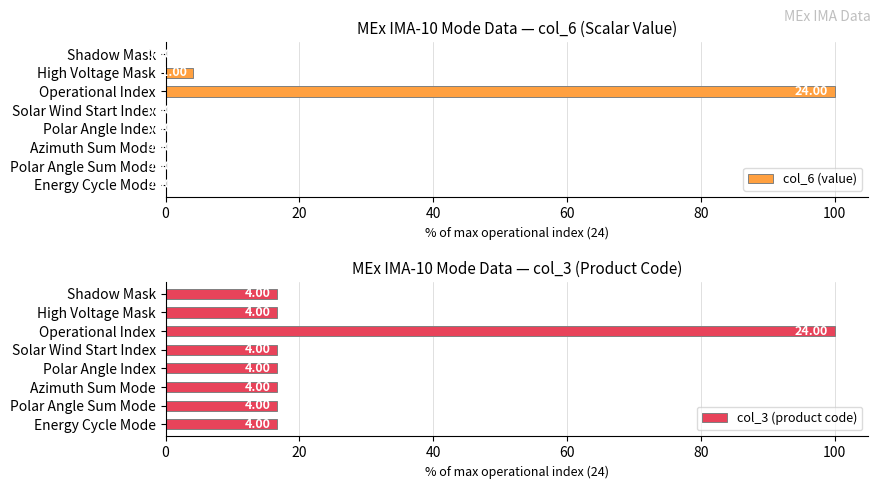

Which series has the widest spread of values?

col_6 (value)